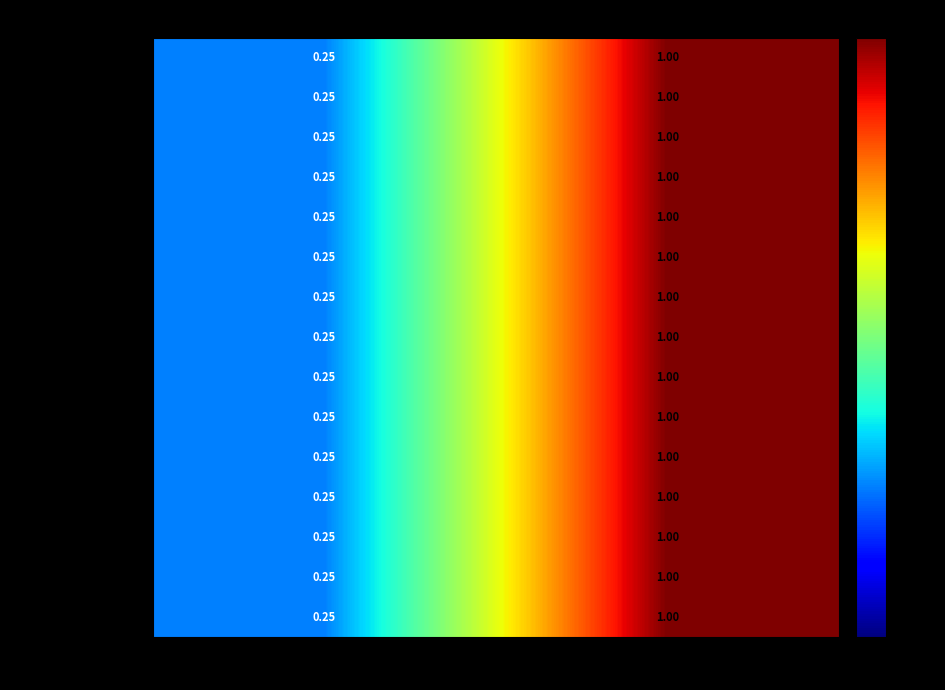

What is the total value across all series at Тип 1 (внутр.)?

3.8